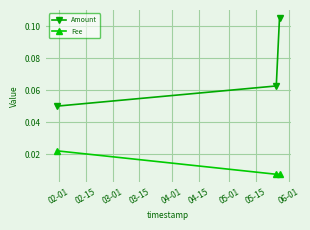

Rank the series by their maximum value, from highest to lowest.

Amount, Fee